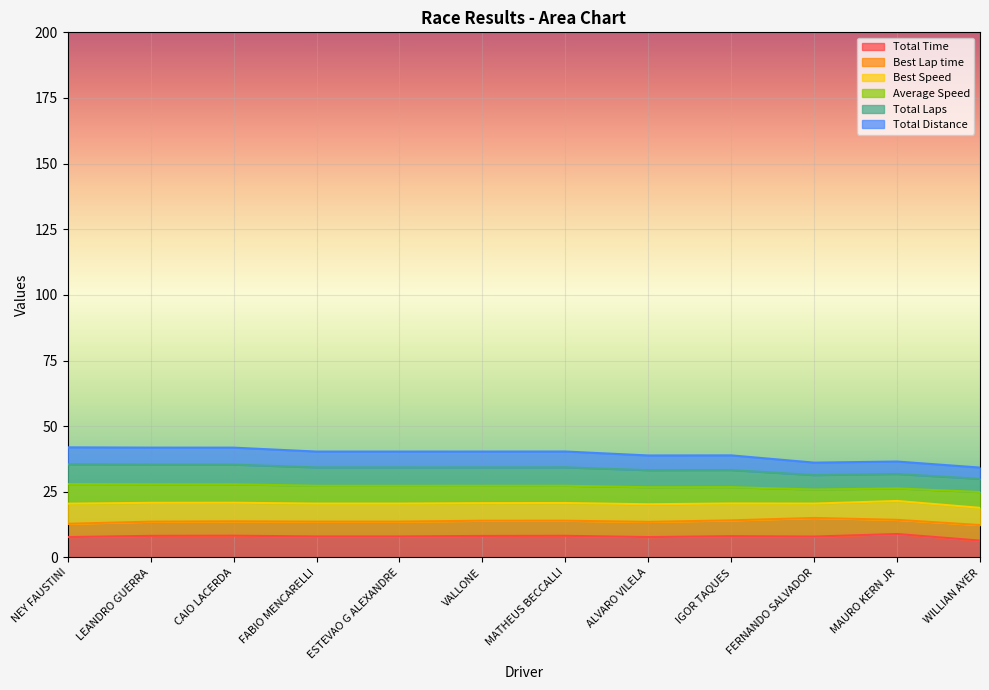

What position from the right is NEY FAUSTINI?

12